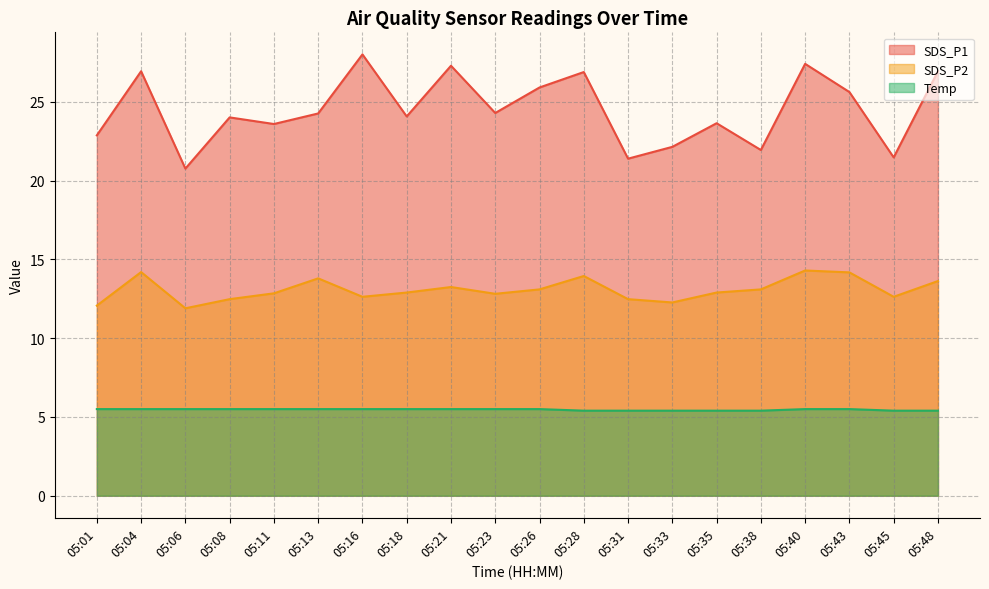

Rank the series at 05:33 from highest to lowest value.

SDS_P1, SDS_P2, Temp